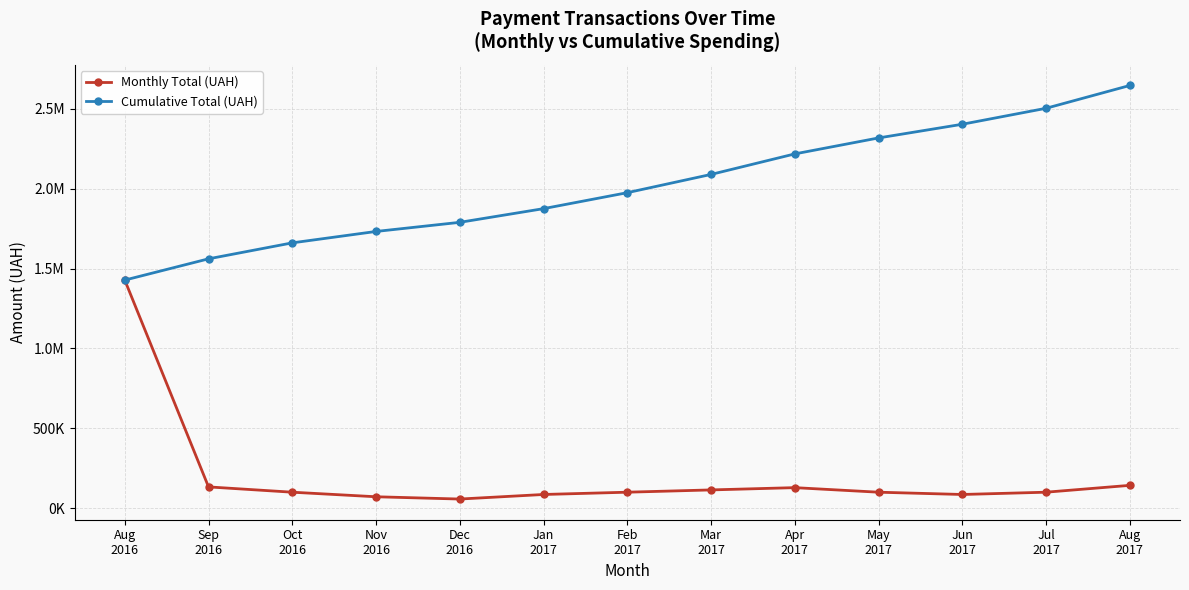

What is the highest value of the Monthly Total (UAH) series?

1428252.1